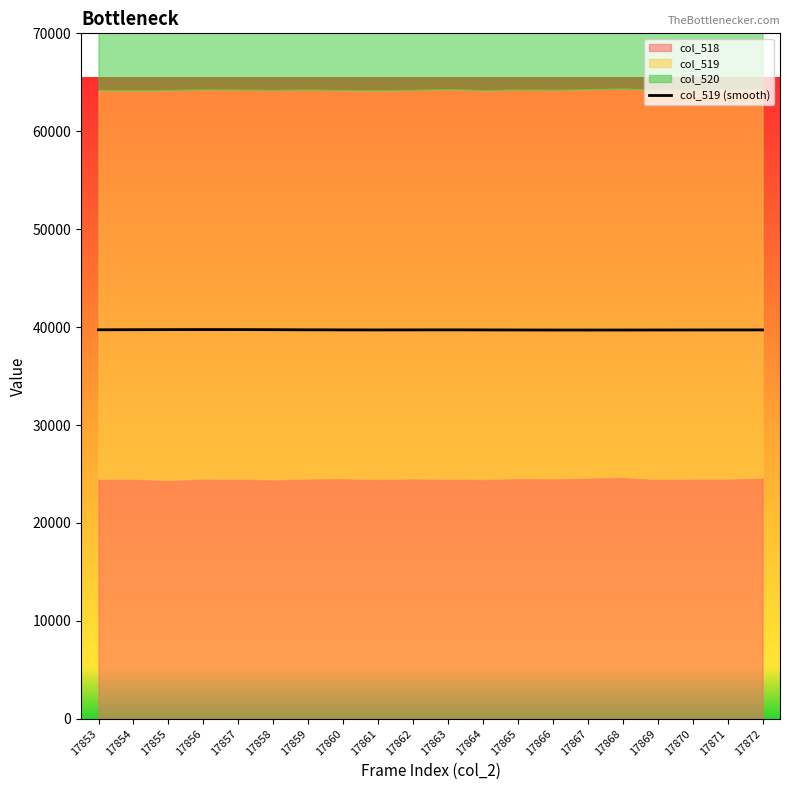

Does the chart display data point markers on the line(s)?

No